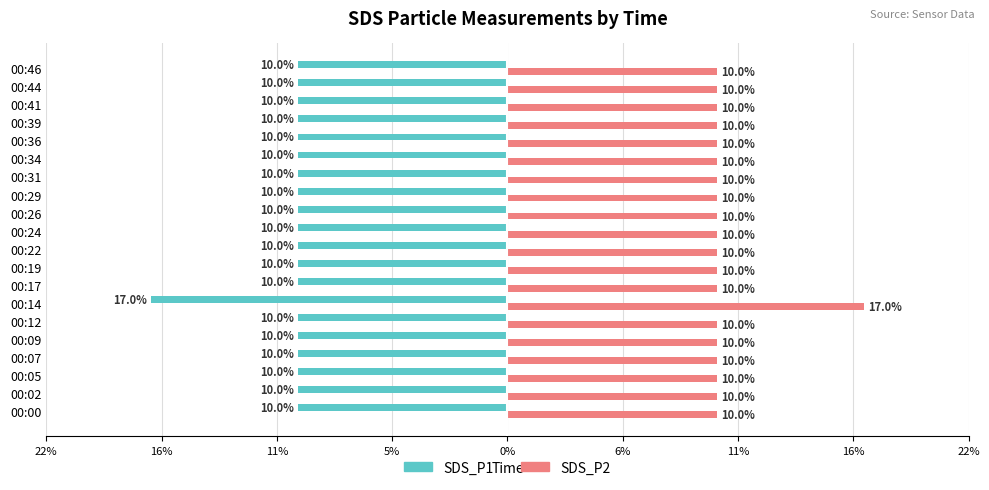

What are all the series names shown in the legend?

SDS_P1, SDS_P2